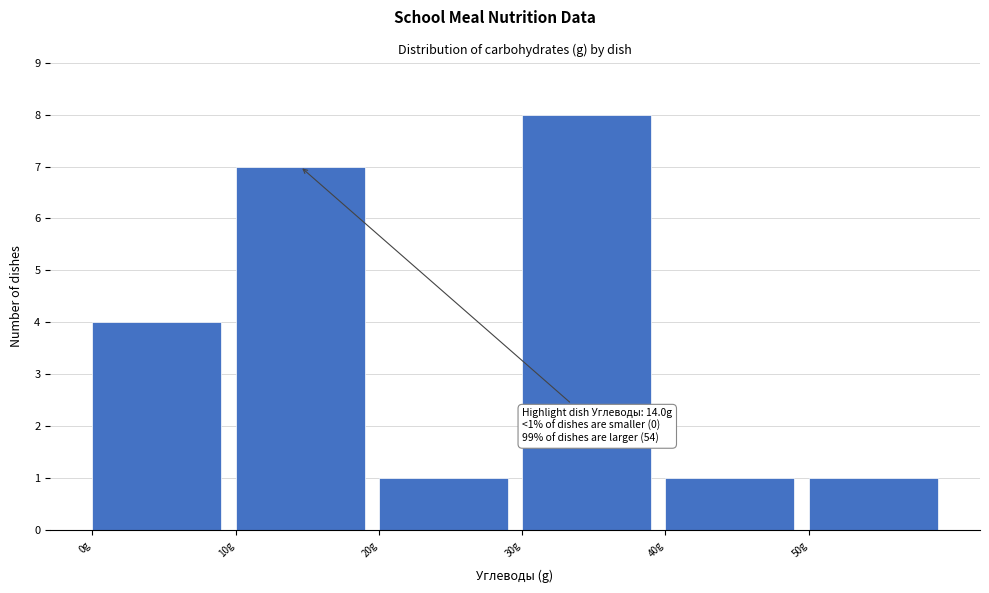

Which range on the x-axis has the tallest bar?

30 to 40